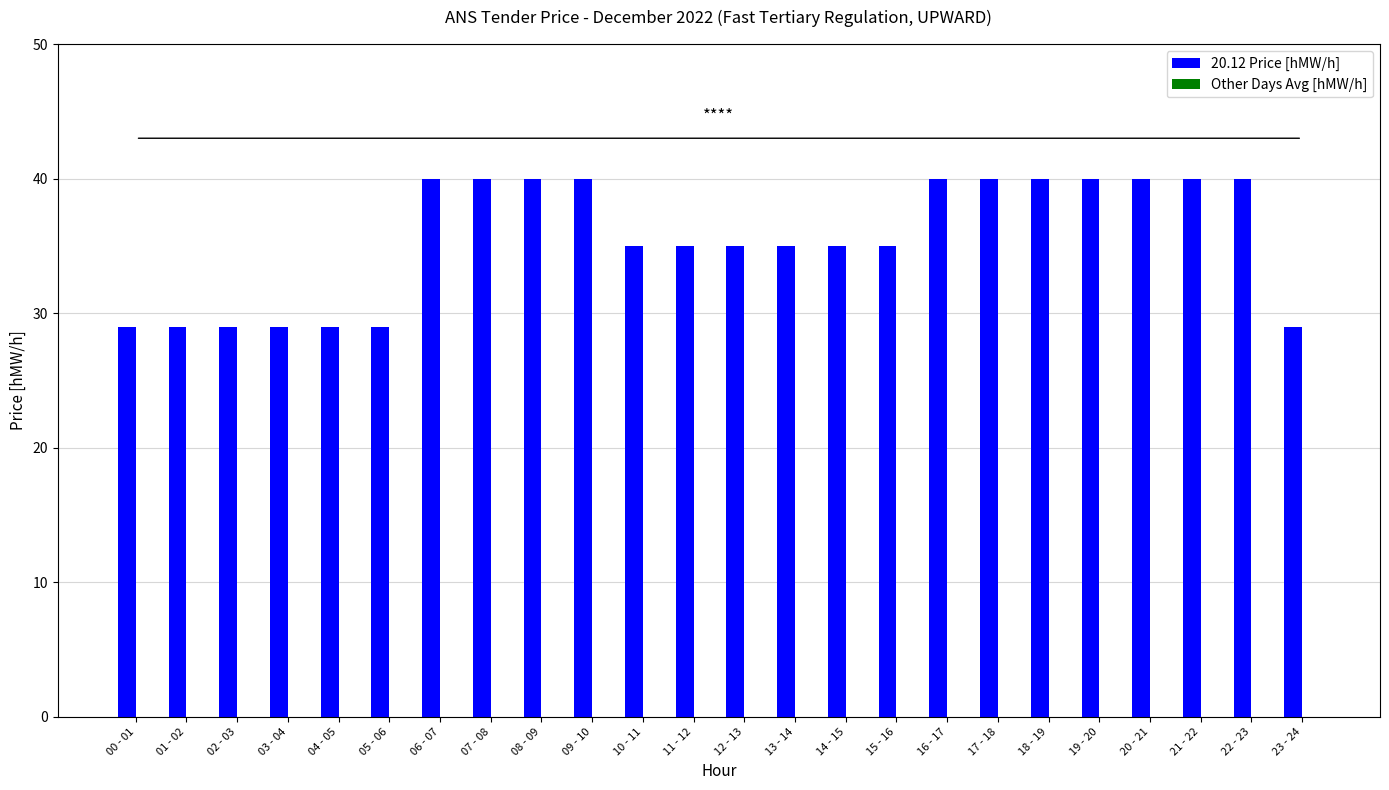

What is the change in value from 02 - 03 to 06 - 07?

+11